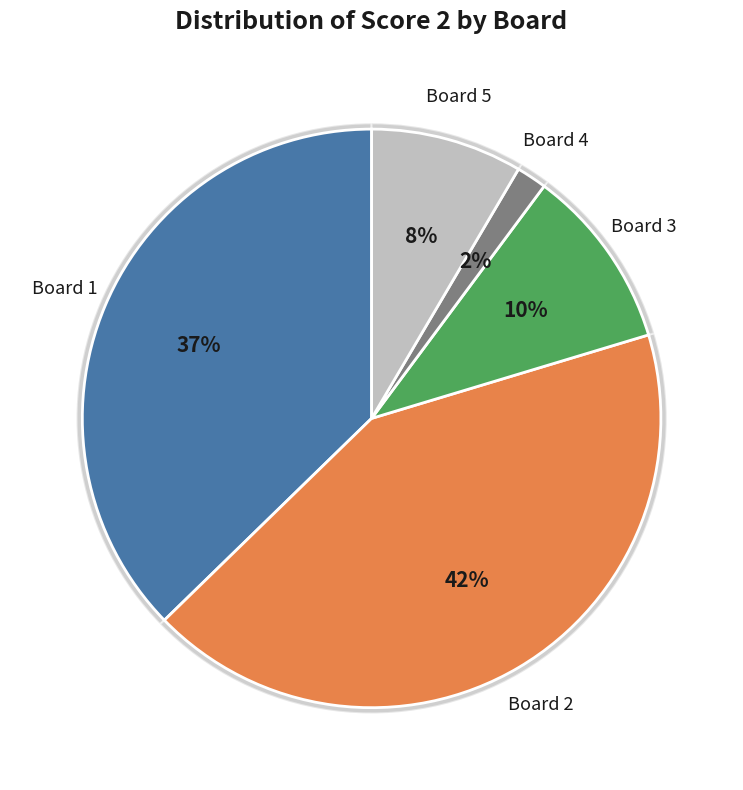

To the nearest percent, what portion does Board 2 represent?

42%